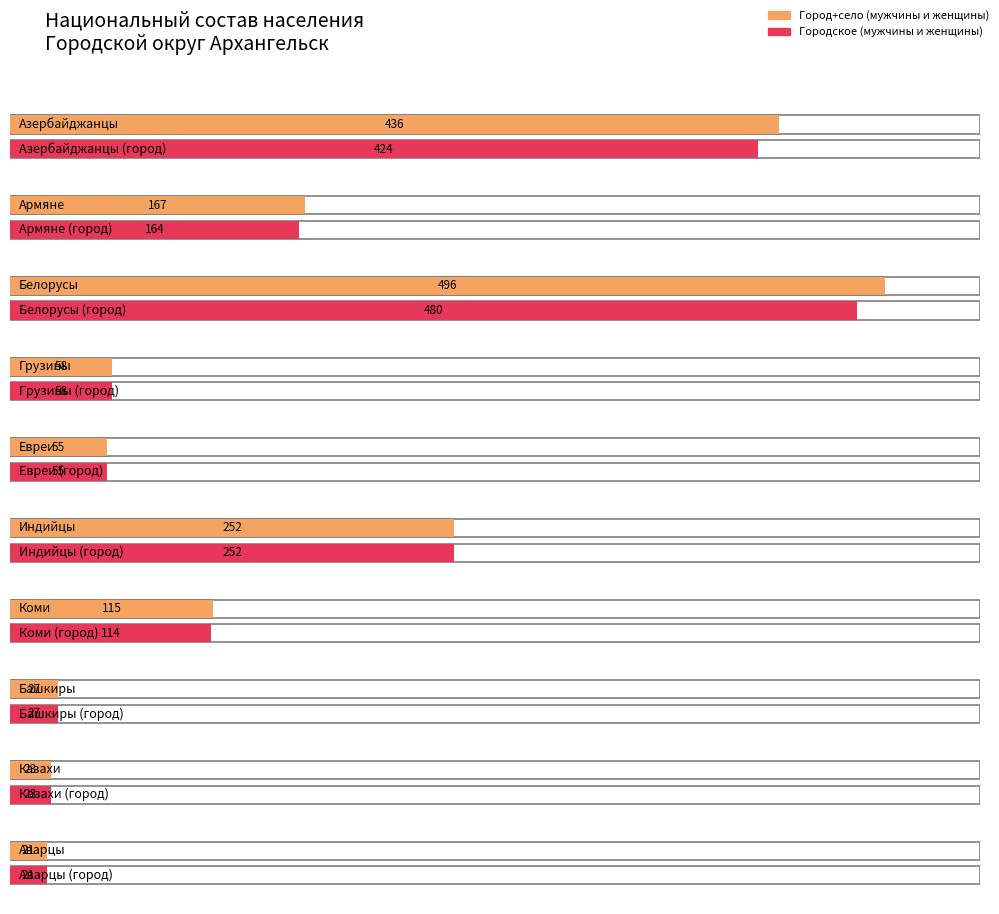

Reading left to right, list all the values displayed in this chart.

мужчины и женщины (город+село): Азербайджанцы=436	Армяне=167	Белорусы=496	Грузины=58	Евреи=55	Индийцы=252	Коми=115	Башкиры=27	Казахи=23	Аварцы=21
мужчины и женщины (городское): Азербайджанцы=424	Армяне=164	Белорусы=480	Грузины=58	Евреи=55	Индийцы=252	Коми=114	Башкиры=27	Казахи=23	Аварцы=21